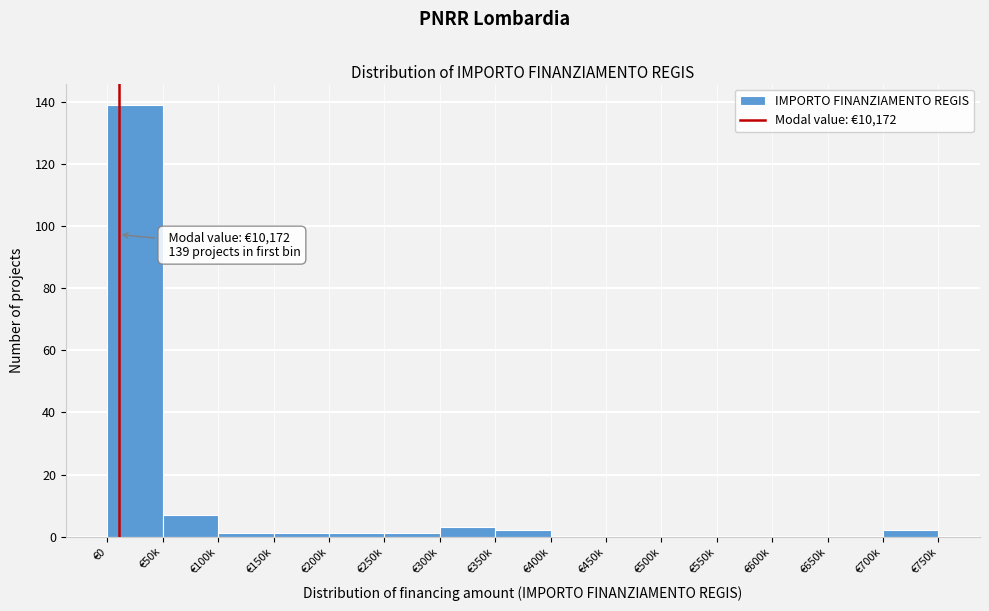

Reading left to right, what are all the values shown in this chart?

€0=139	€50k=7	€100k=1	€150k=1	€200k=1	€250k=1	€300k=3	€350k=2	€400k=0	€450k=0	€500k=0	€550k=0	€600k=0	€650k=0	€700k=2